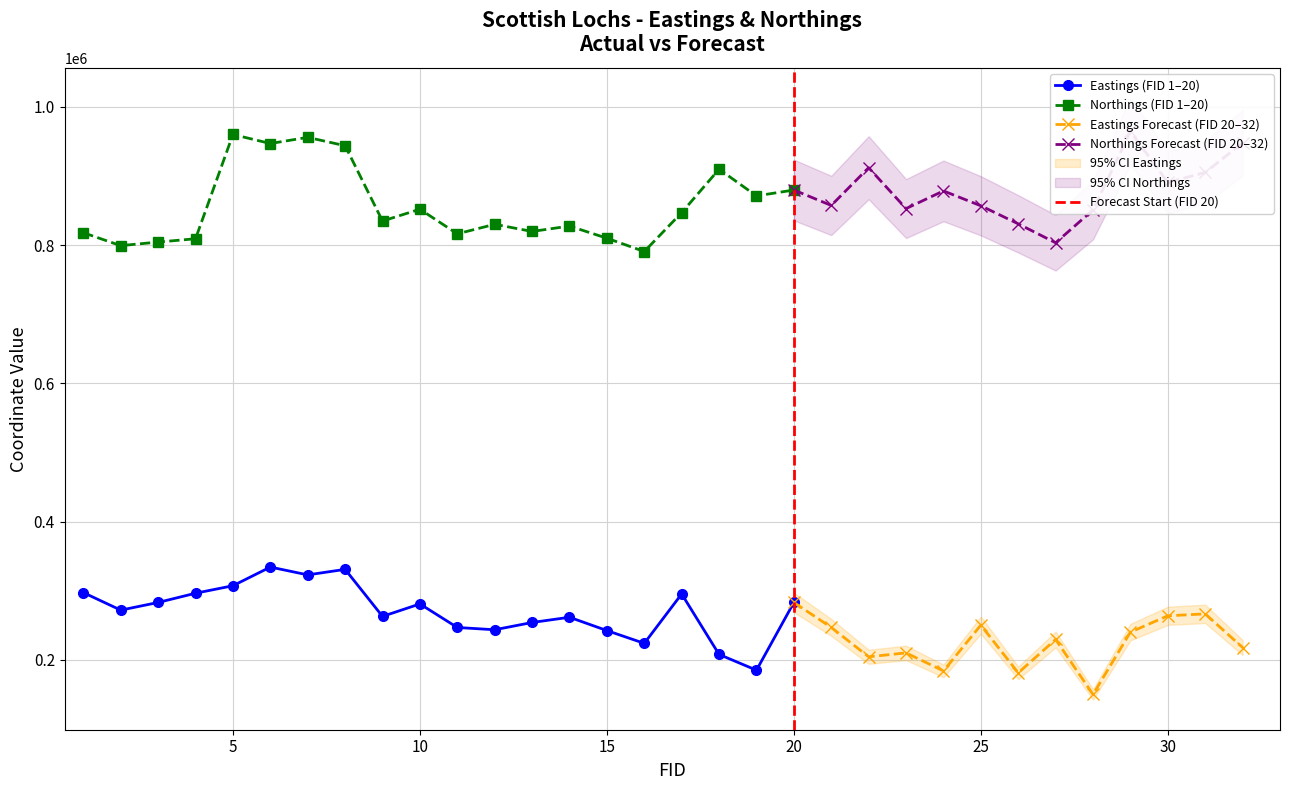

How many data points in Northings are above 852940?

15